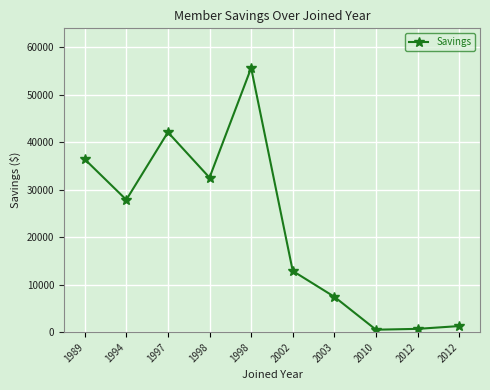

How many lines are shown in the chart?

1